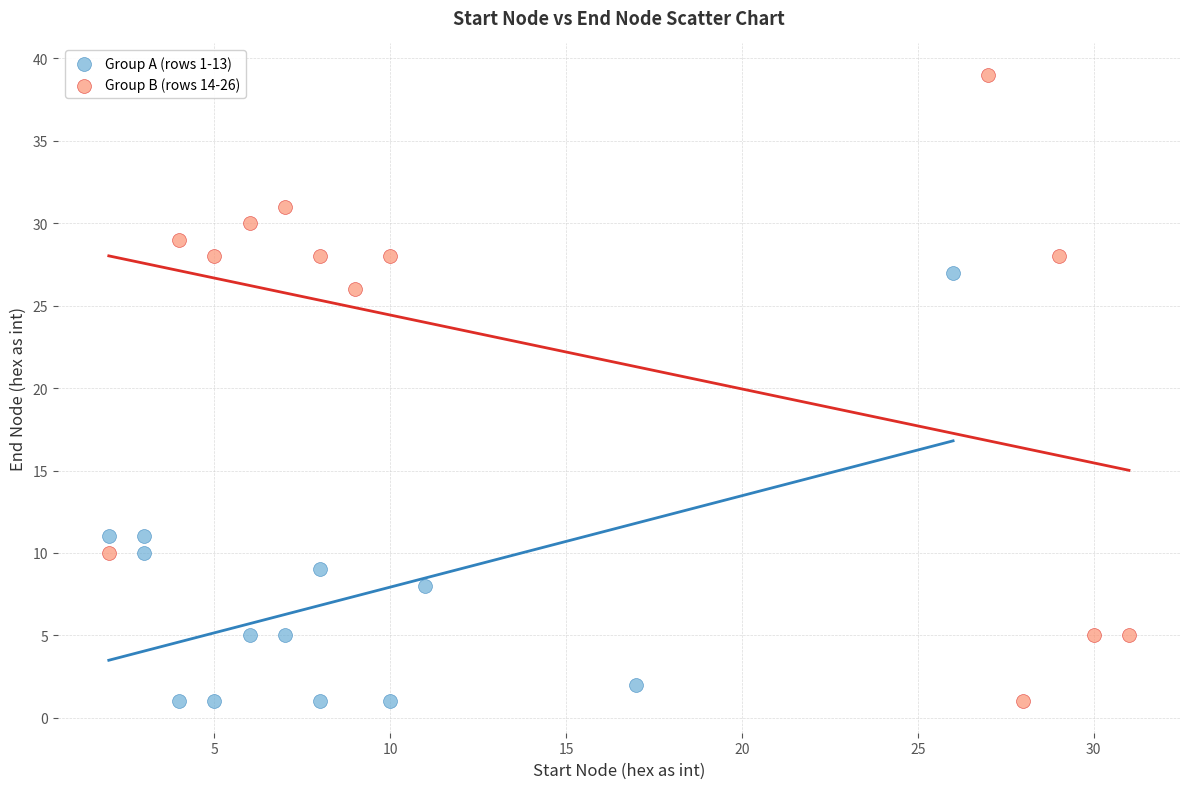

Which series has the widest spread of Y values?

Group B (rows 14-26)